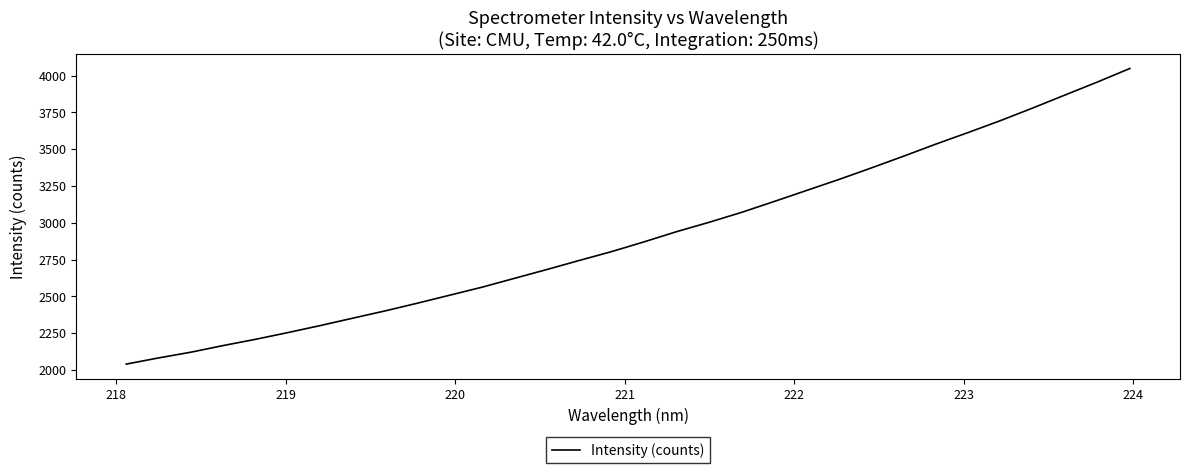

What is the greatest value displayed?

4048.6